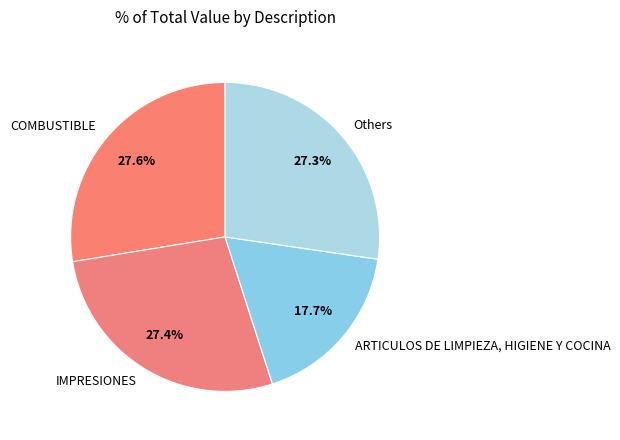

Does ARTICULOS DE LIMPIEZA, HIGIENE Y COCINA account for over 50% of the chart?

No